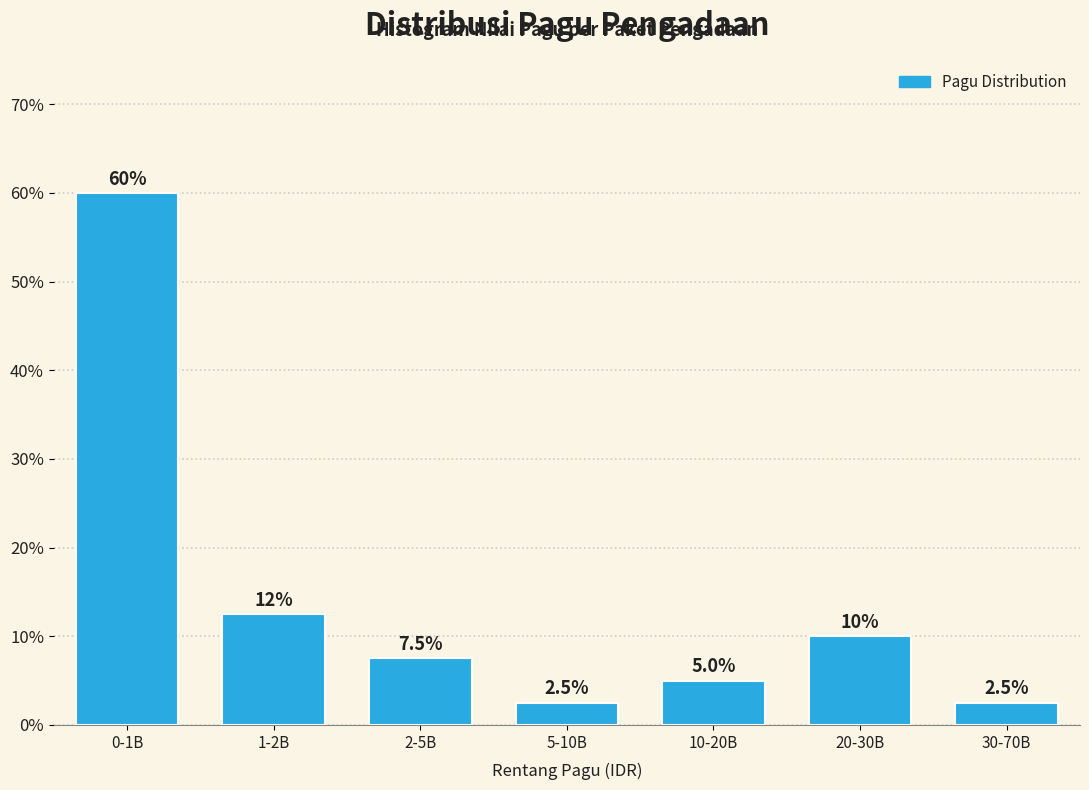

Reading left to right, transcribe all the data shown in this chart.

0-1B=60.0	1-2B=12.5	2-5B=7.5	5-10B=2.5	10-20B=5.0	20-30B=10.0	30-70B=2.5